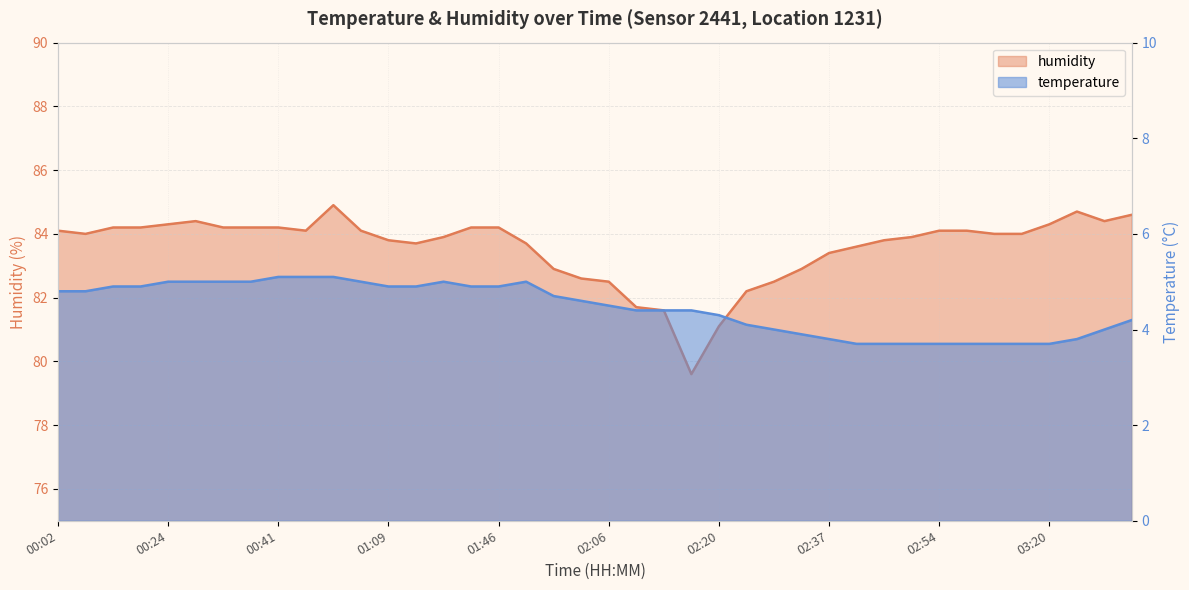

At how many categories does at least one series exceed 29?

40